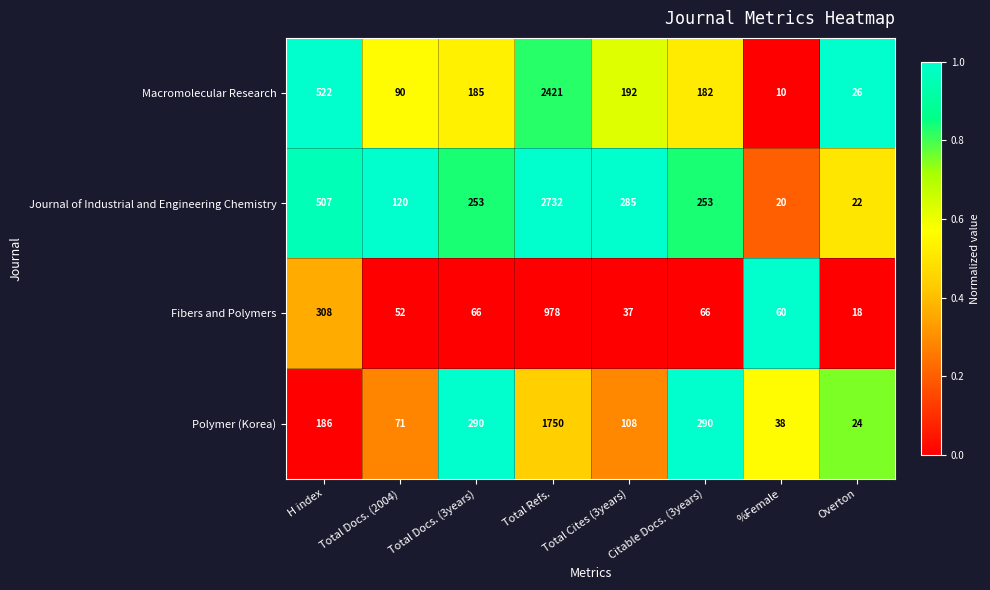

The Fibers and Polymers series shows 66 at Total Docs. (3years). True or false?

True